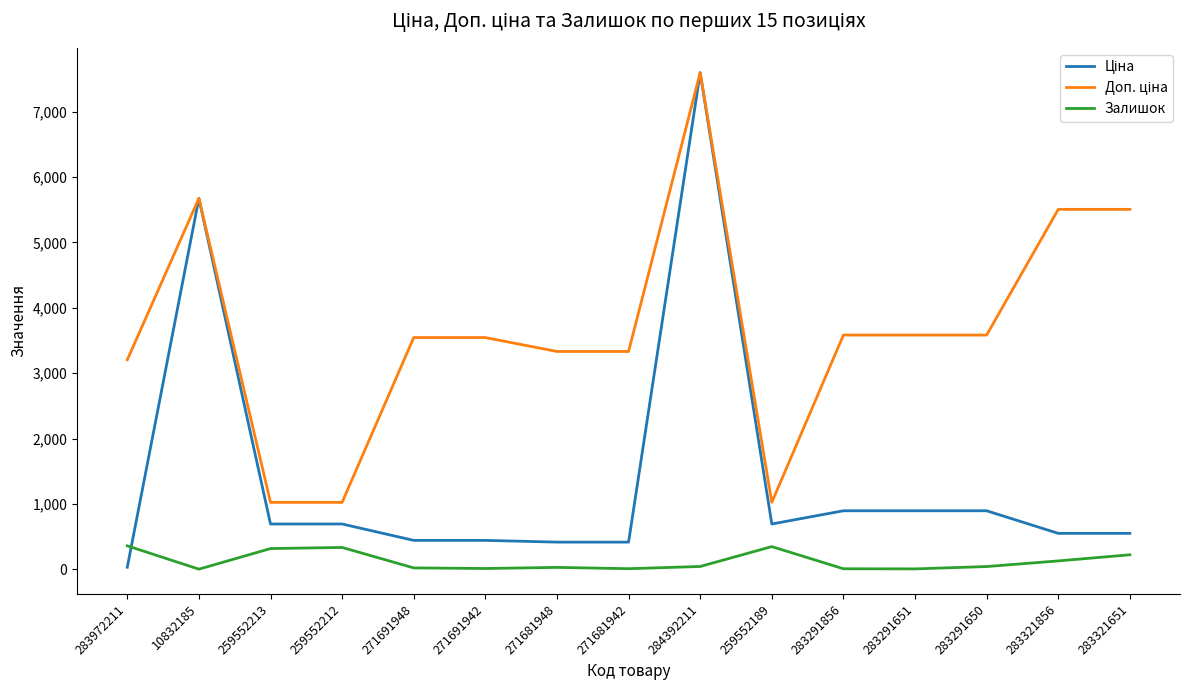

True or false: Залишок has a value of 30.0 at 271681948.

True